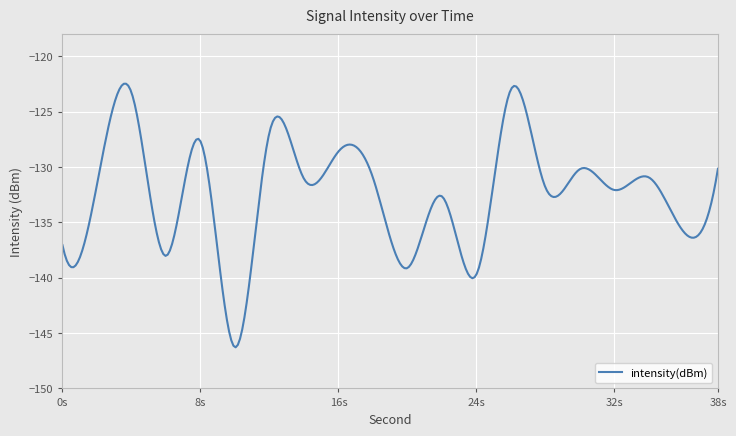

What is the smallest value displayed?

-146.3